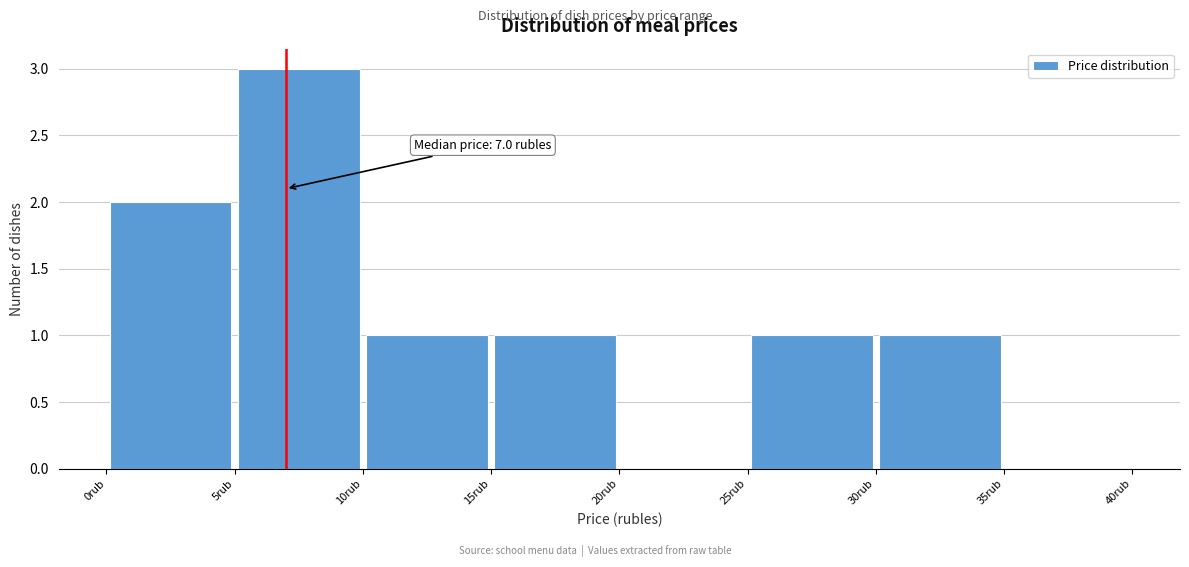

Which range on the x-axis has the tallest bar?

5 to 10